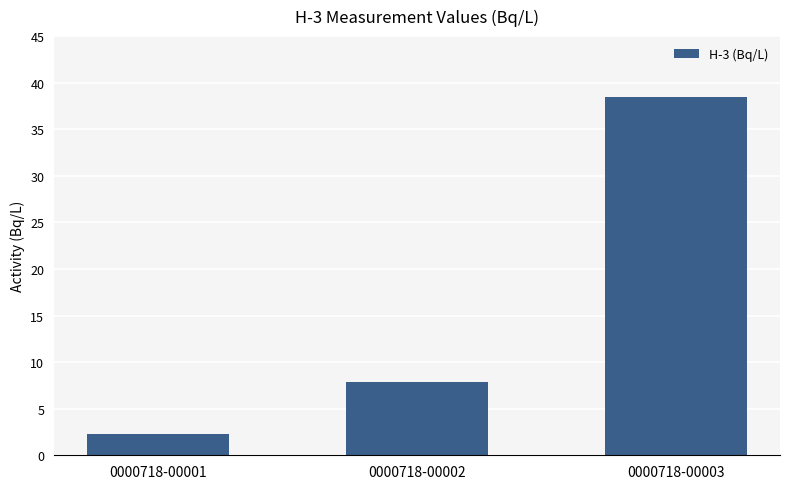

The chart shows a value of 38.5 at 0000718-00003. True or false?

True